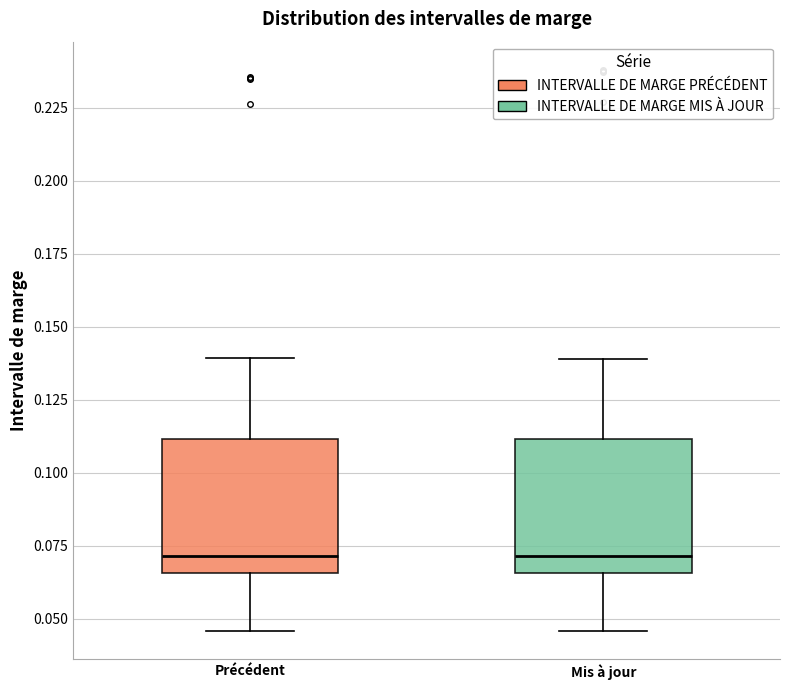

Reading left to right, read every box against the y-axis: the position of its median line, the range the box covers, and the ends of its whiskers. The values are not printed on the chart, so give them approximately, as read against the axis.

Précédent: median 0.070, box 0.065 to 0.110, whiskers 0.045 to 0.140
Mis à jour: median 0.070, box 0.065 to 0.110, whiskers 0.045 to 0.140